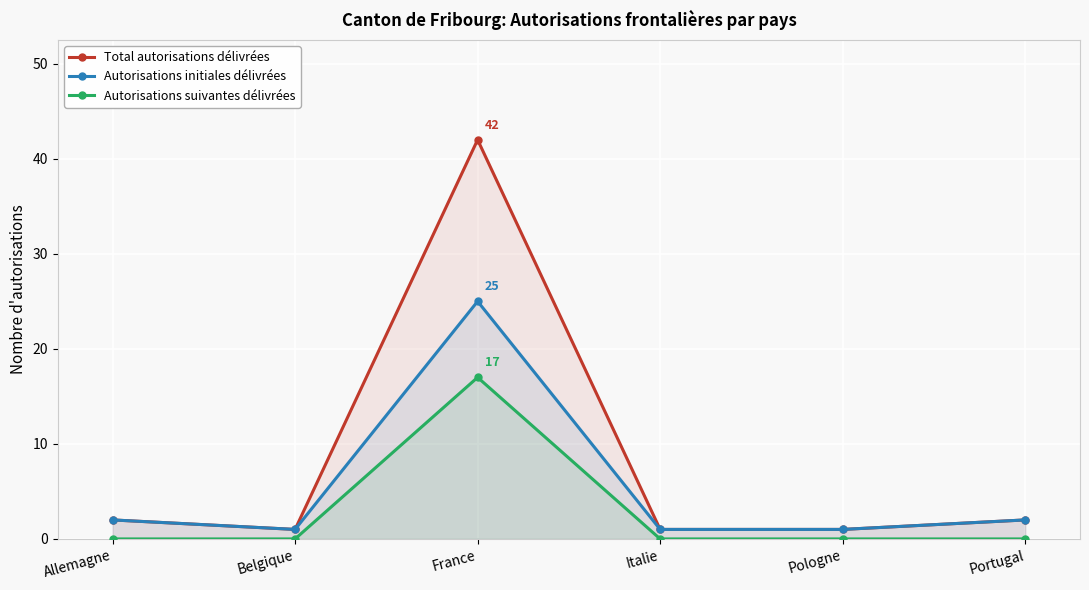

Where is Autorisations suivantes délivrées nearest to the value 8?

Allemagne